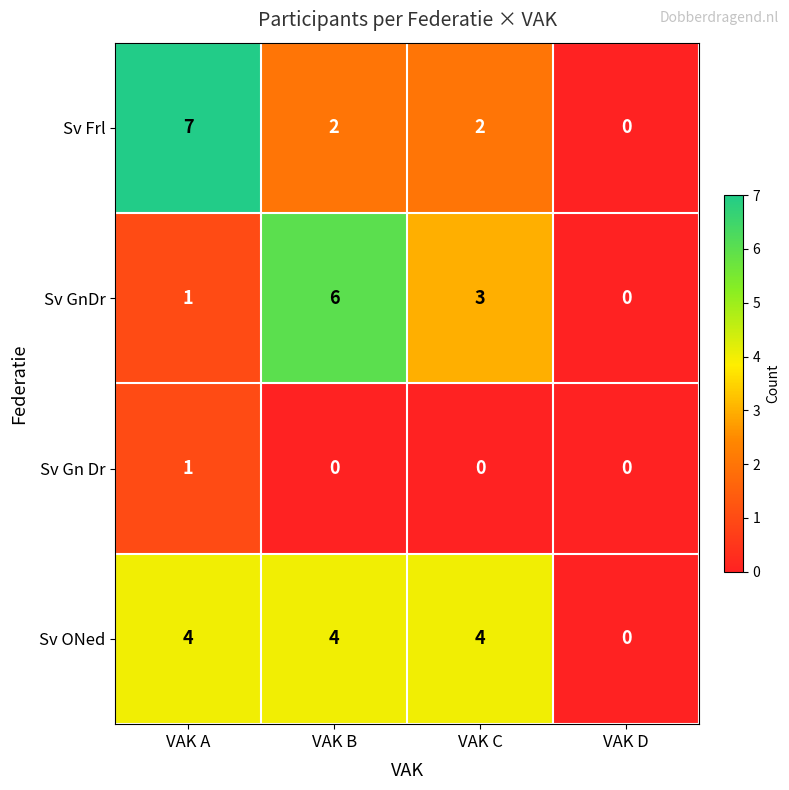

How many Sv Frl values are between 2 and 7?

3